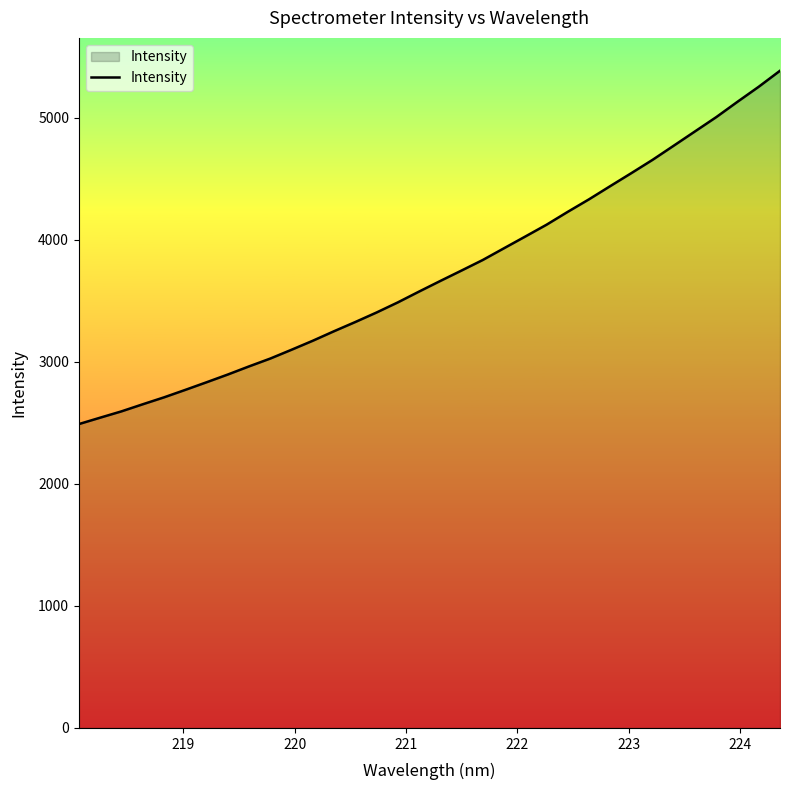

How many lines are shown in the chart?

1